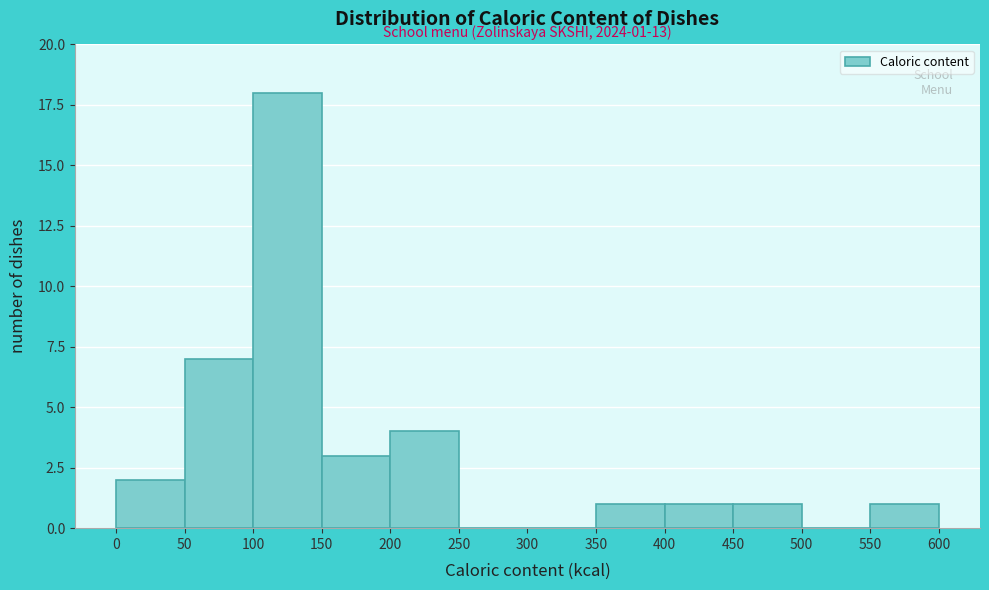

Over which range of the x-axis is the bar tallest?

100 to 150